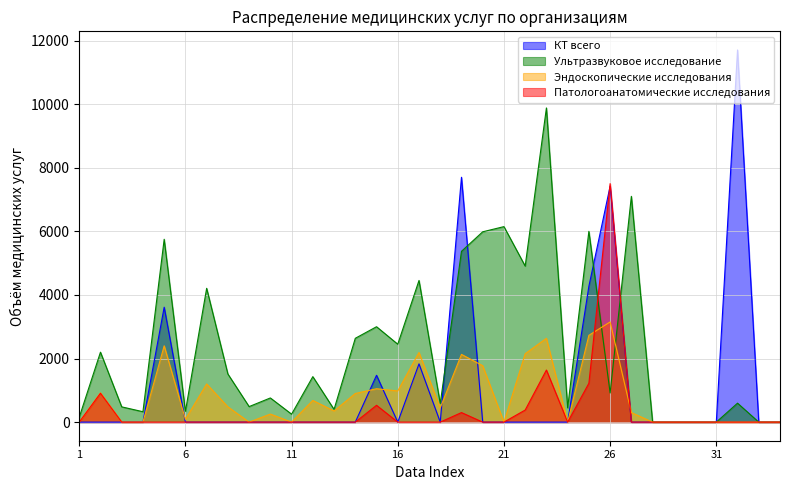

At which category is the sum across all series the highest?

26